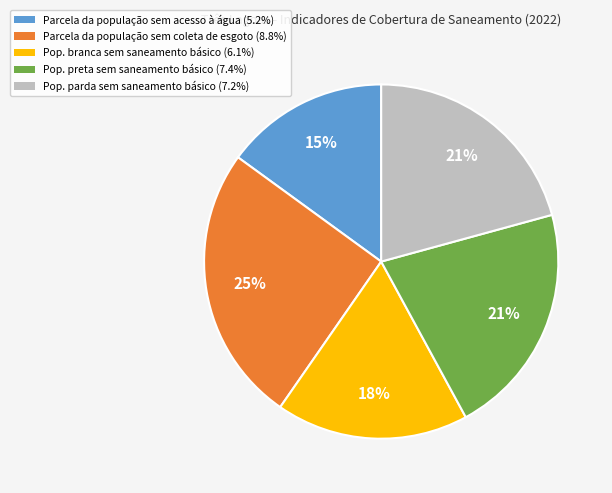

How many slices are in this pie chart?

5